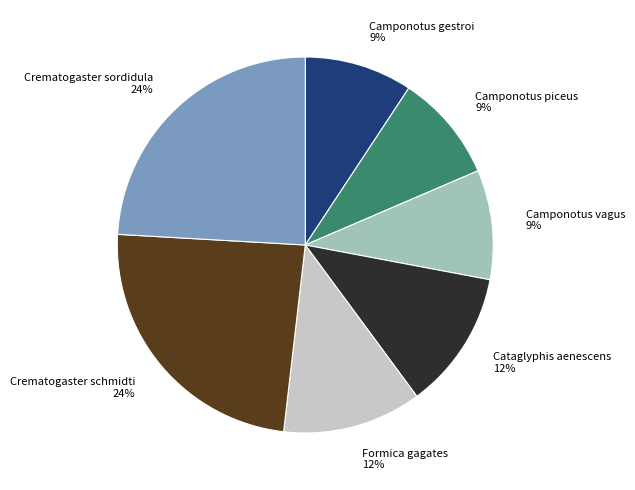

Does Camponotus piceus represent more than half of the total?

No